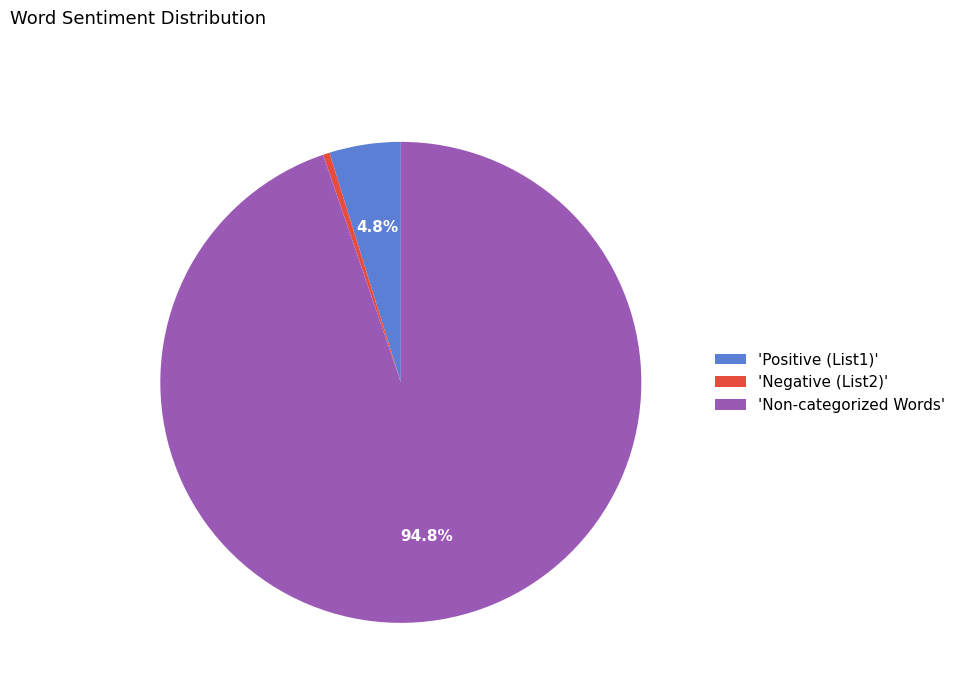

Which category has the smallest portion of the pie?

'Negative (List2)'